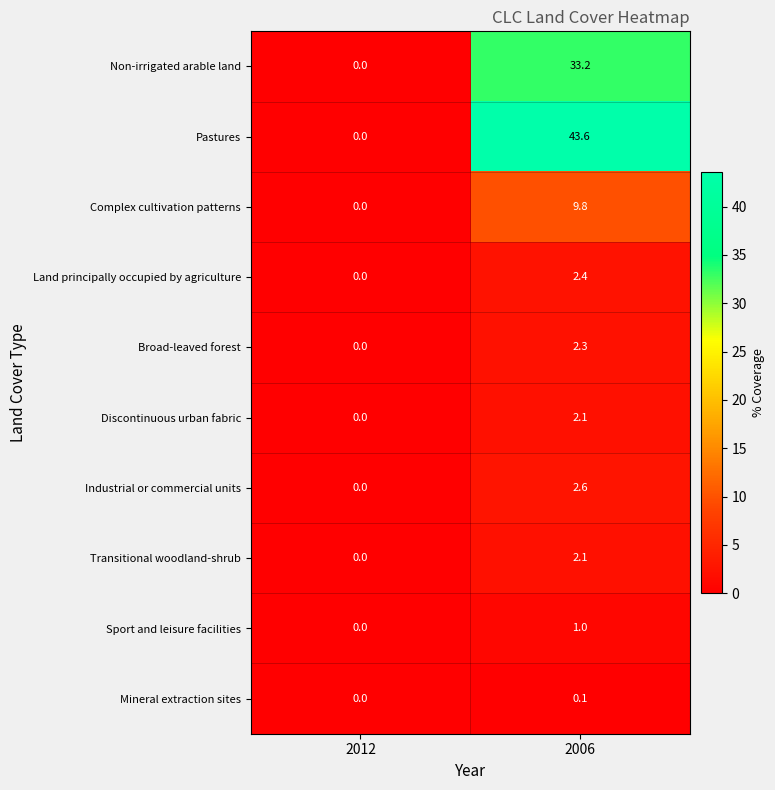

At which category is the sum across all series the highest?

2006